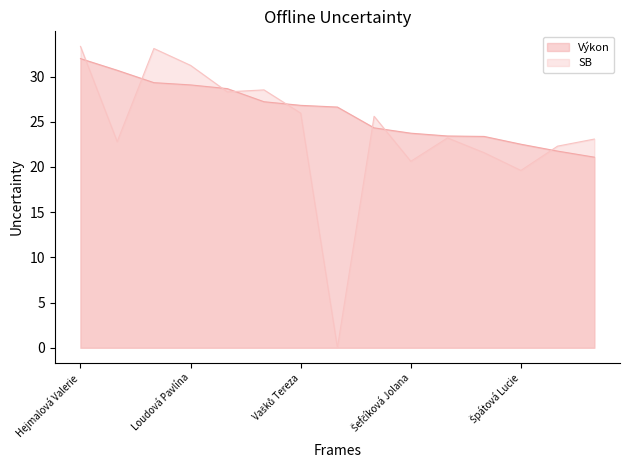

What are all the series names shown in the legend?

Výkon, SB